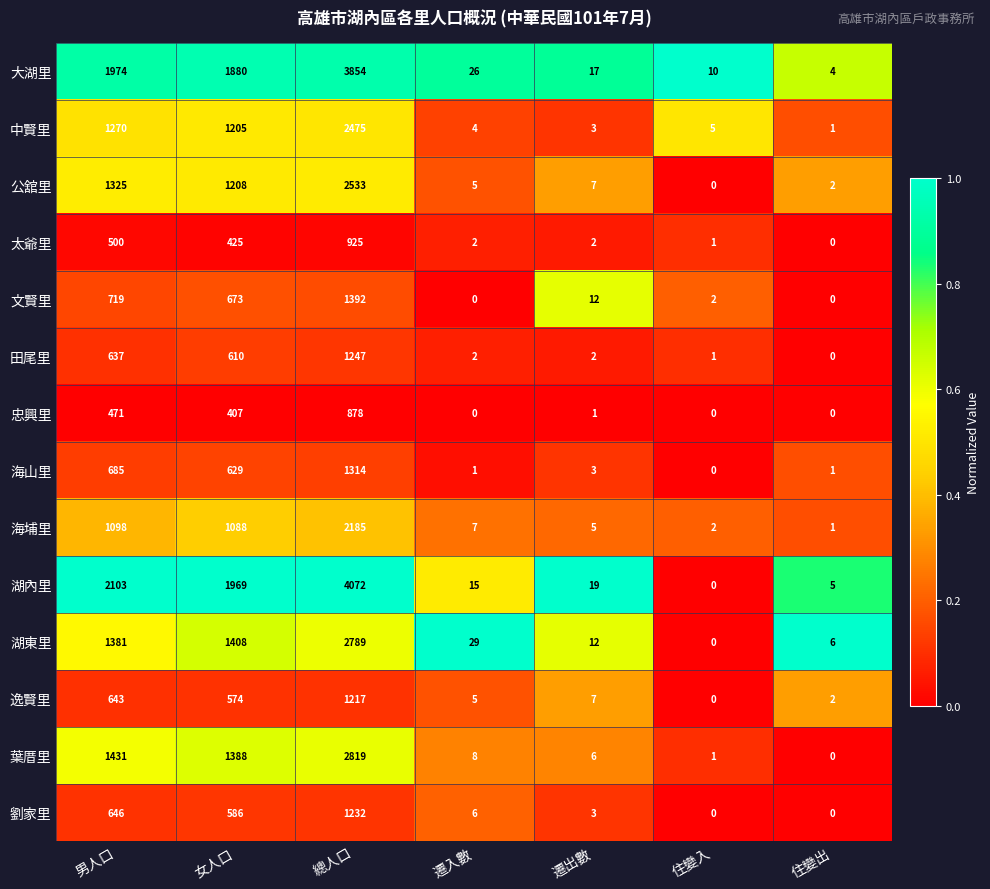

The 太爺里 series shows 2 at 遷入數. True or false?

True